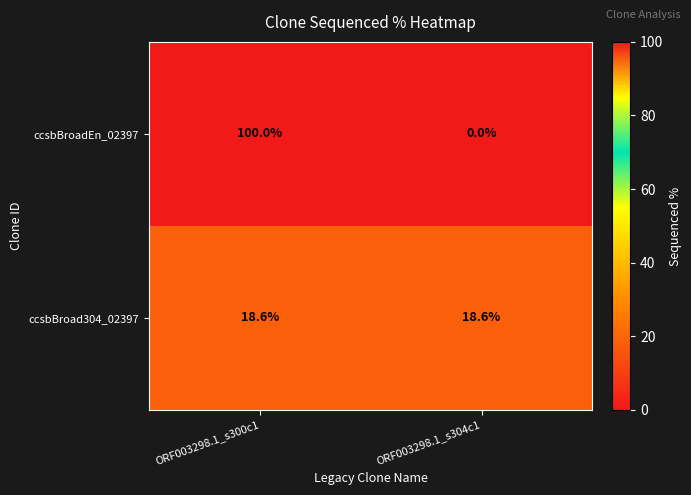

Is it true that ccsbBroad304_02397 equals 18.6 at ORF003298.1_s304c1?

True